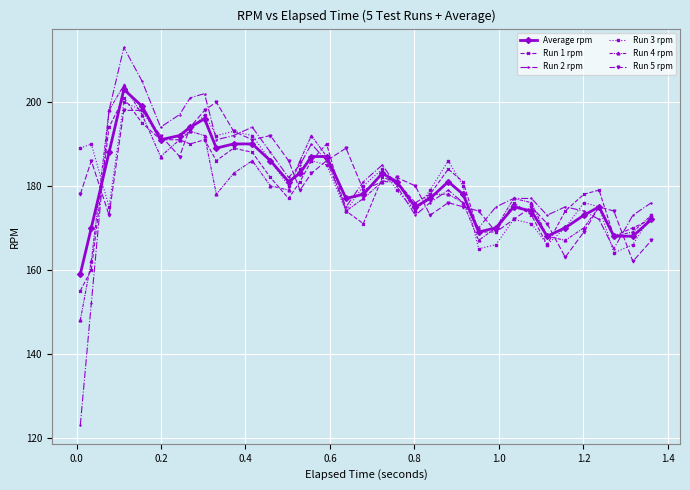

True or false: Run 4 rpm has more than 0 interior local peaks.

True